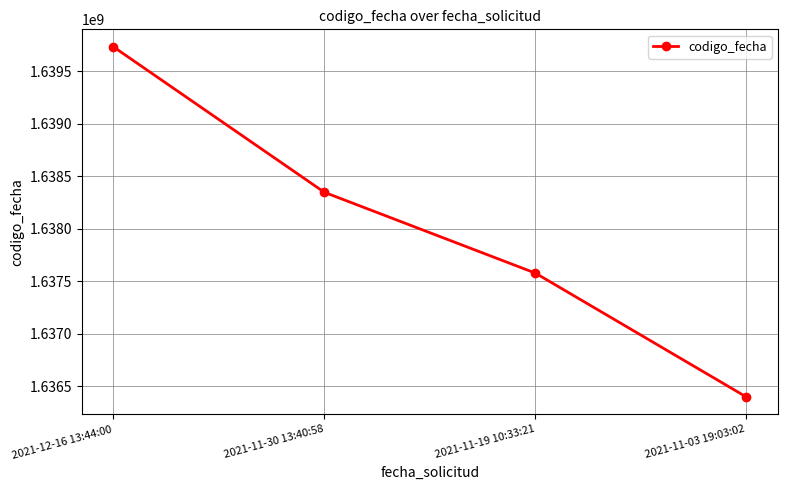

What is the sum of all values?

6552059767